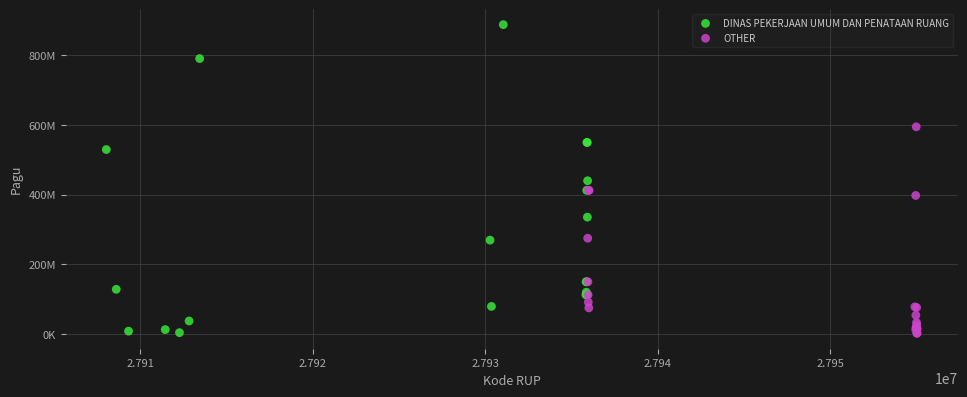

Which series has the widest spread of Y values?

DINAS PEKERJAAN UMUM DAN PENATAAN RUANG